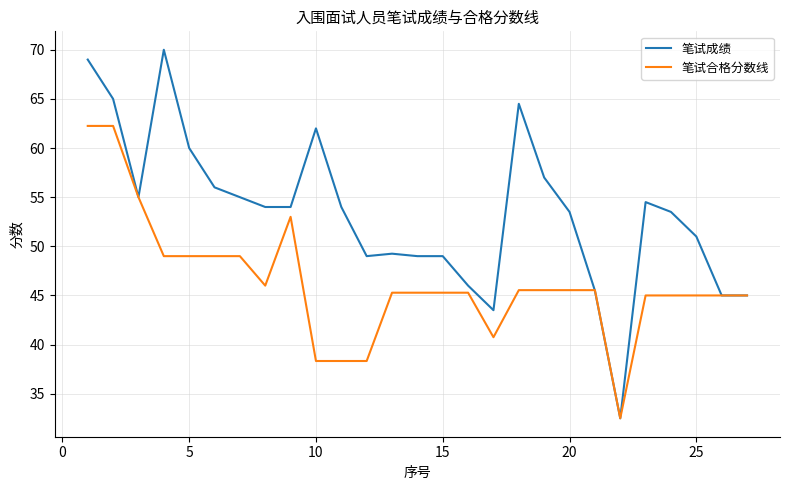

Which series has the largest range (max minus min)?

笔试成绩